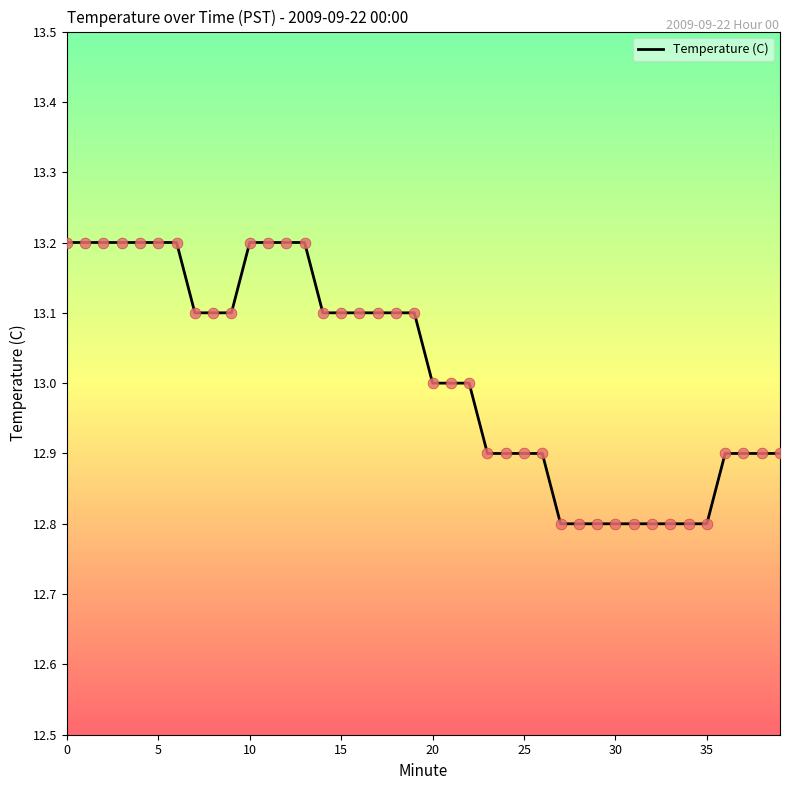

What is the greatest value displayed?

13.2